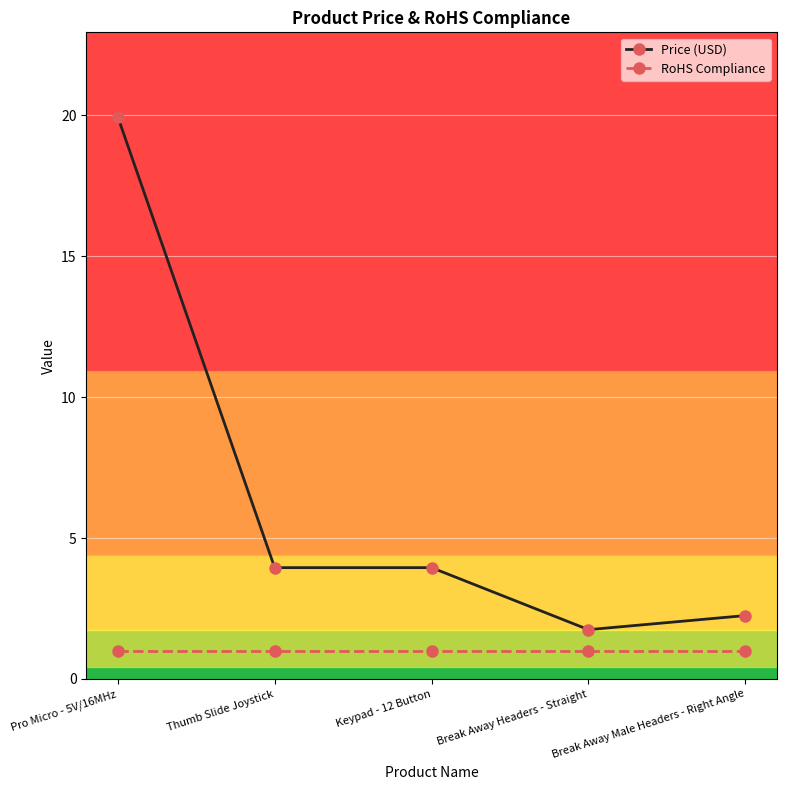

True or false: Price (USD) and RoHS Compliance intersect in this chart.

False